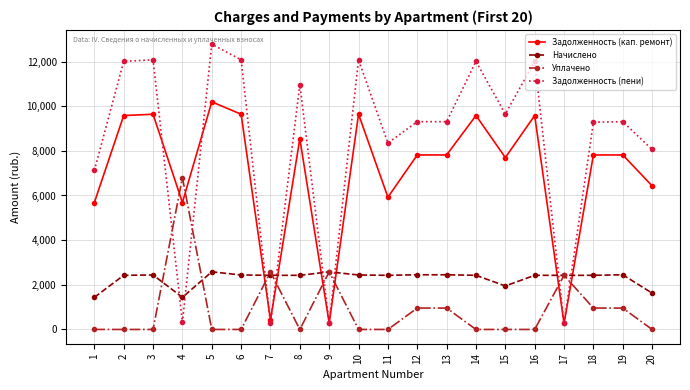

Rank the series by their maximum value, from lowest to highest.

Начислено, Уплачено, Задолженность (кап. ремонт), Задолженность (пени)